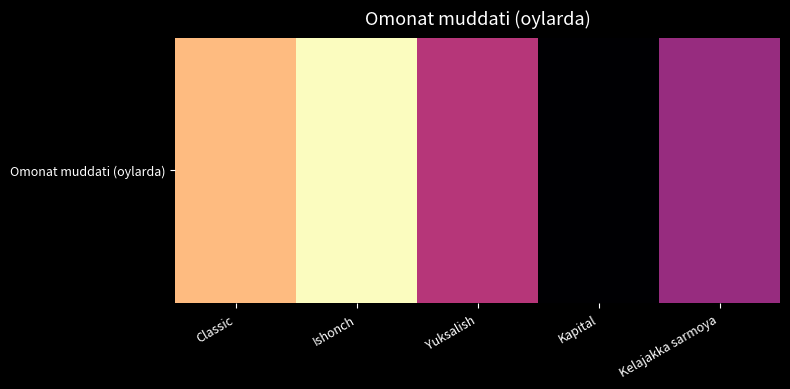

Count the number of values greater than 13.

2